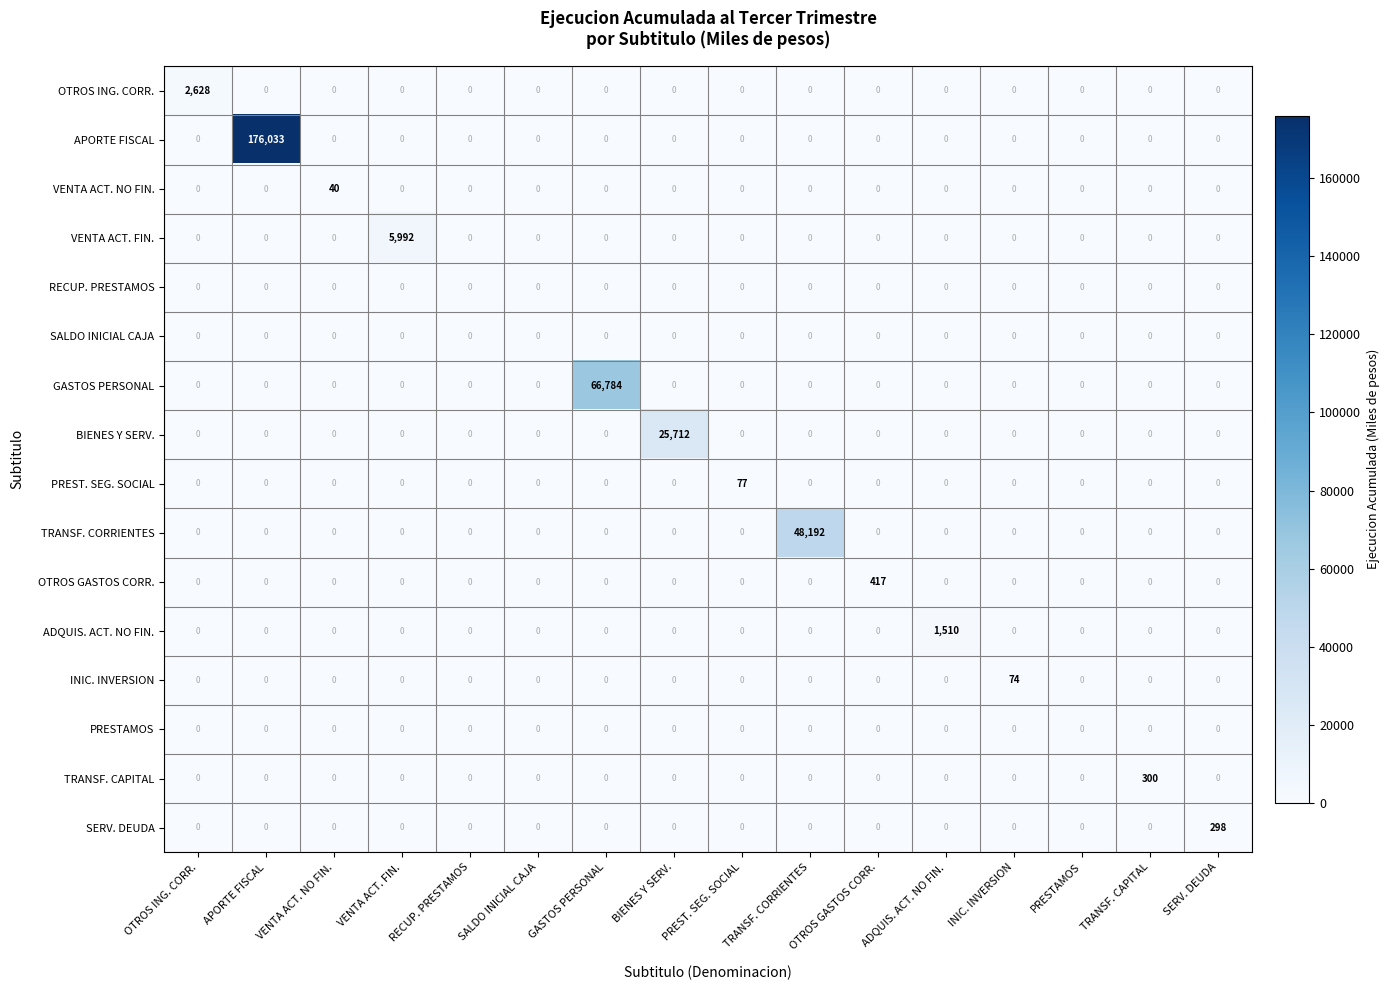

At which label does OTROS GASTOS CORR. reach its peak?

OTROS GASTOS CORR.